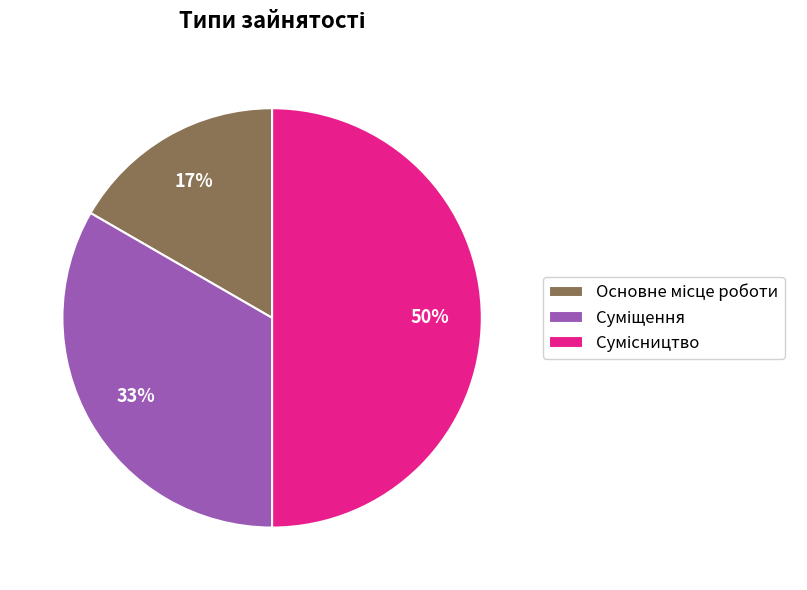

To the nearest percent, what is the difference between the largest and smallest slice percentages?

33%